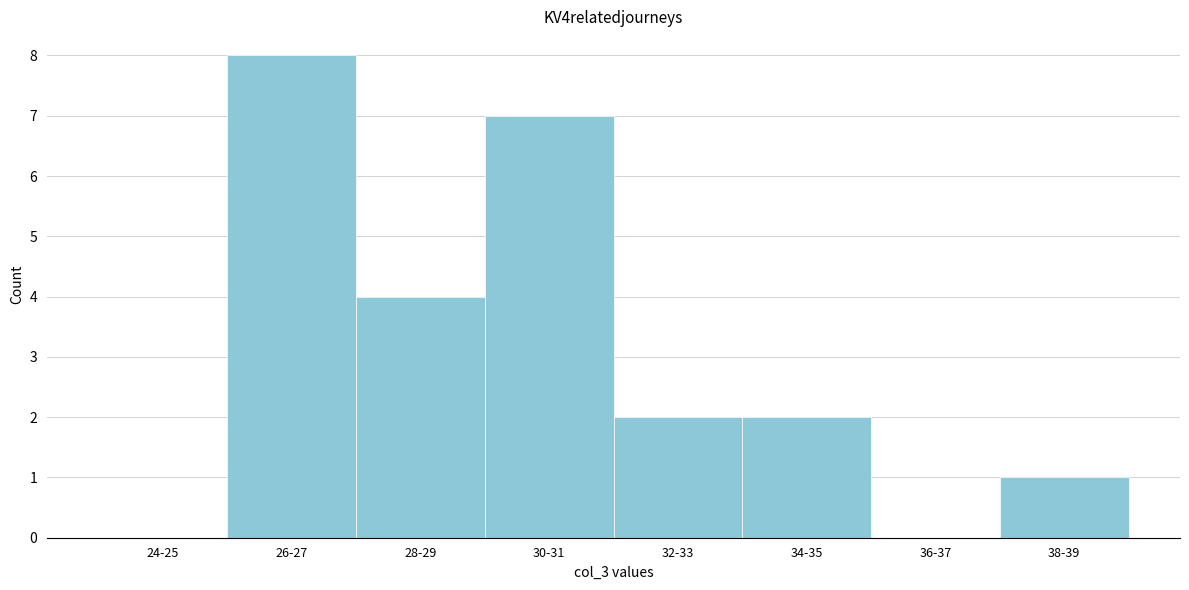

Reading left to right, transcribe all the data shown in this chart.

24-25=0	26-27=8	28-29=4	30-31=7	32-33=2	34-35=2	36-37=0	38-39=1